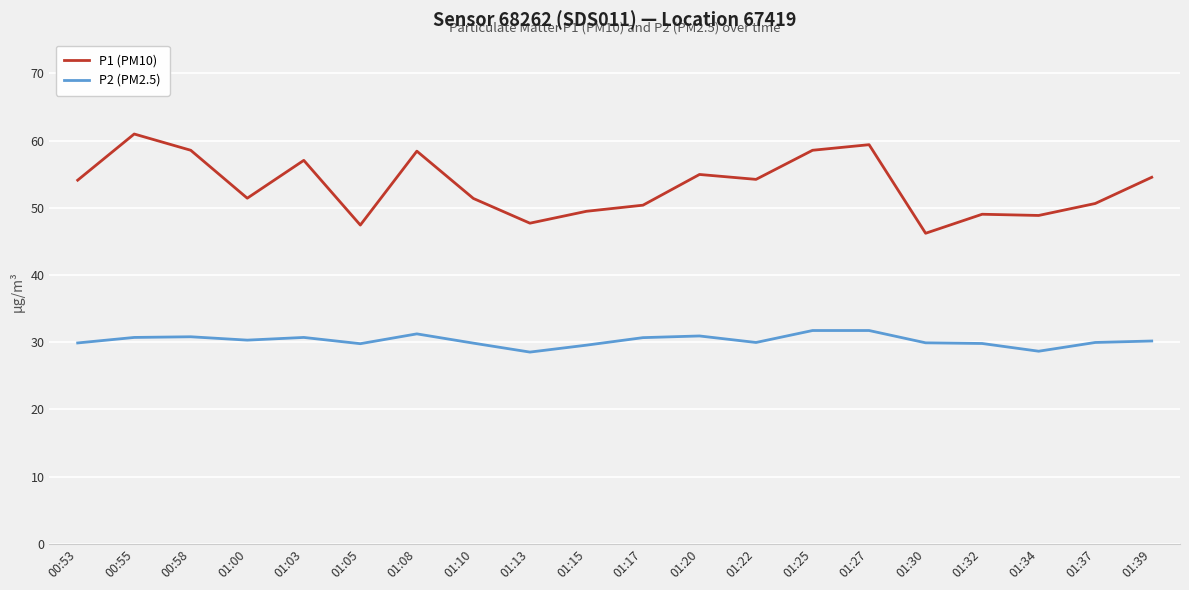

What is the spread (max minus min) of values at 01:10?

21.5